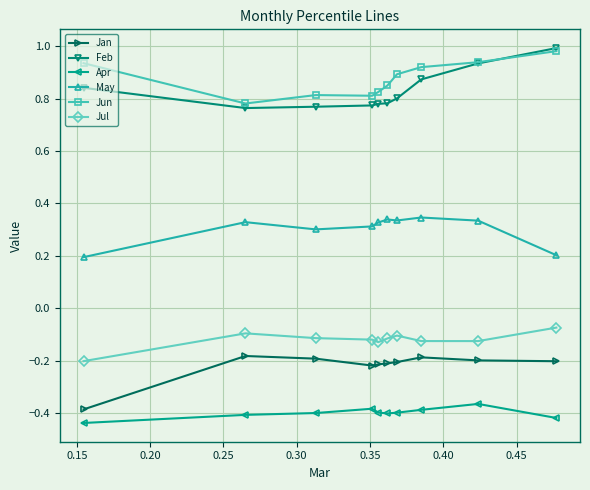

At how many categories does at least one series exceed 0?

10